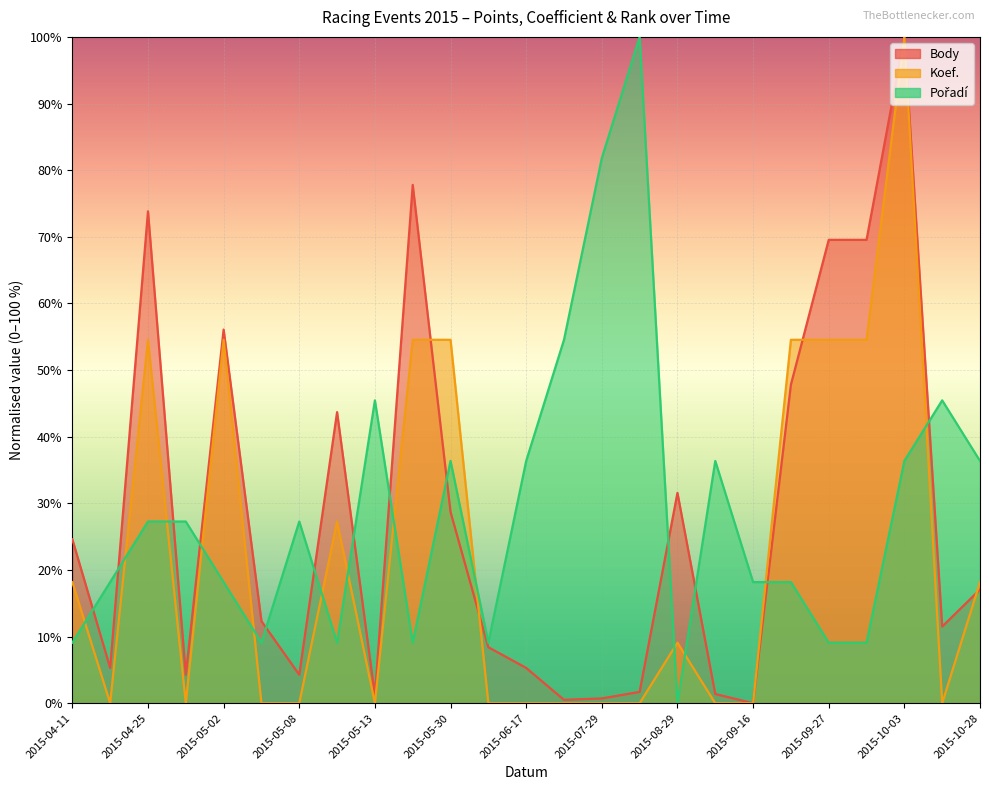

What are all the series names shown in the legend?

Body, Koef., Pořadí